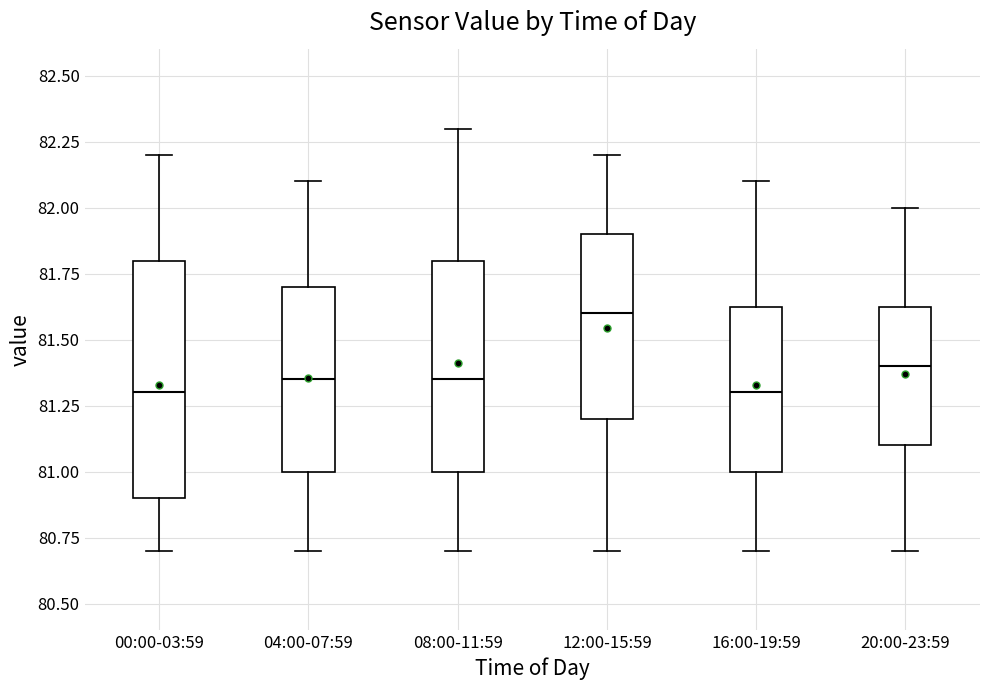

Reading left to right, transcribe this box plot: for each box, give where its median line is, the range the box spans, and where its two whiskers end, as read against the y-axis. The values are not printed on the chart, so give them approximately, as read against the axis.

00:00-03:59: median 81.30, box 80.90 to 81.80, whiskers 80.70 to 82.20
04:00-07:59: median 81.35, box 81.00 to 81.70, whiskers 80.70 to 82.10
08:00-11:59: median 81.35, box 81.00 to 81.80, whiskers 80.70 to 82.30
12:00-15:59: median 81.60, box 81.20 to 81.90, whiskers 80.70 to 82.20
16:00-19:59: median 81.30, box 81.00 to 81.65, whiskers 80.70 to 82.10
20:00-23:59: median 81.40, box 81.10 to 81.65, whiskers 80.70 to 82.00